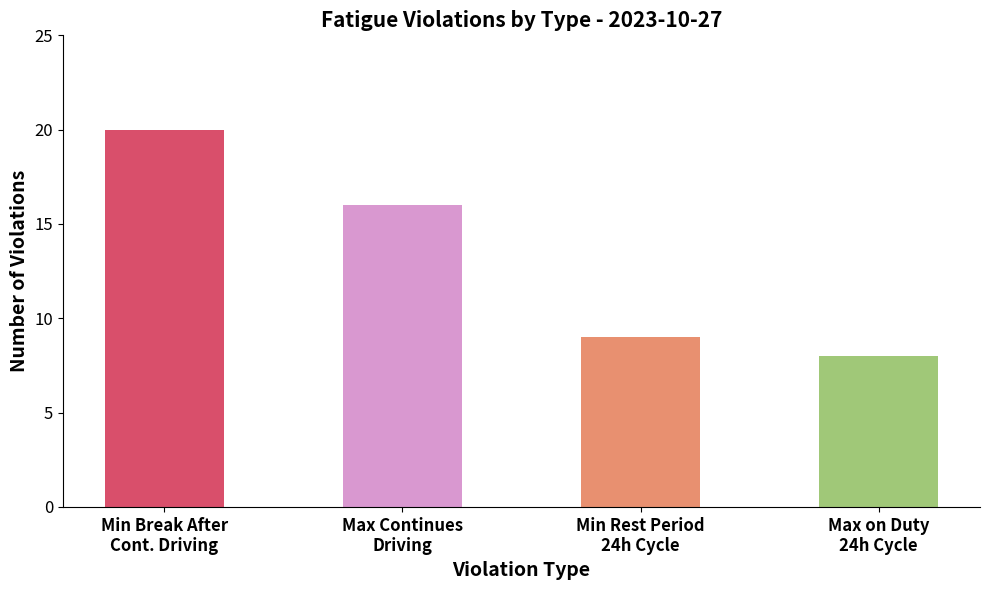

The chart shows a value of 20 at Min Break After
Cont. Driving. True or false?

True